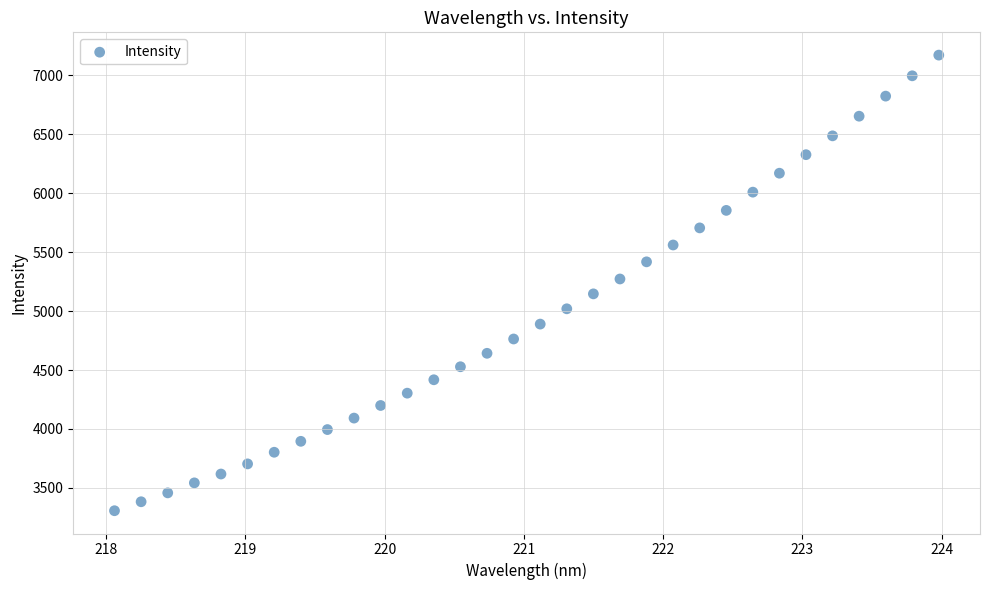

What is the range of X values (max minus min)?

5.9